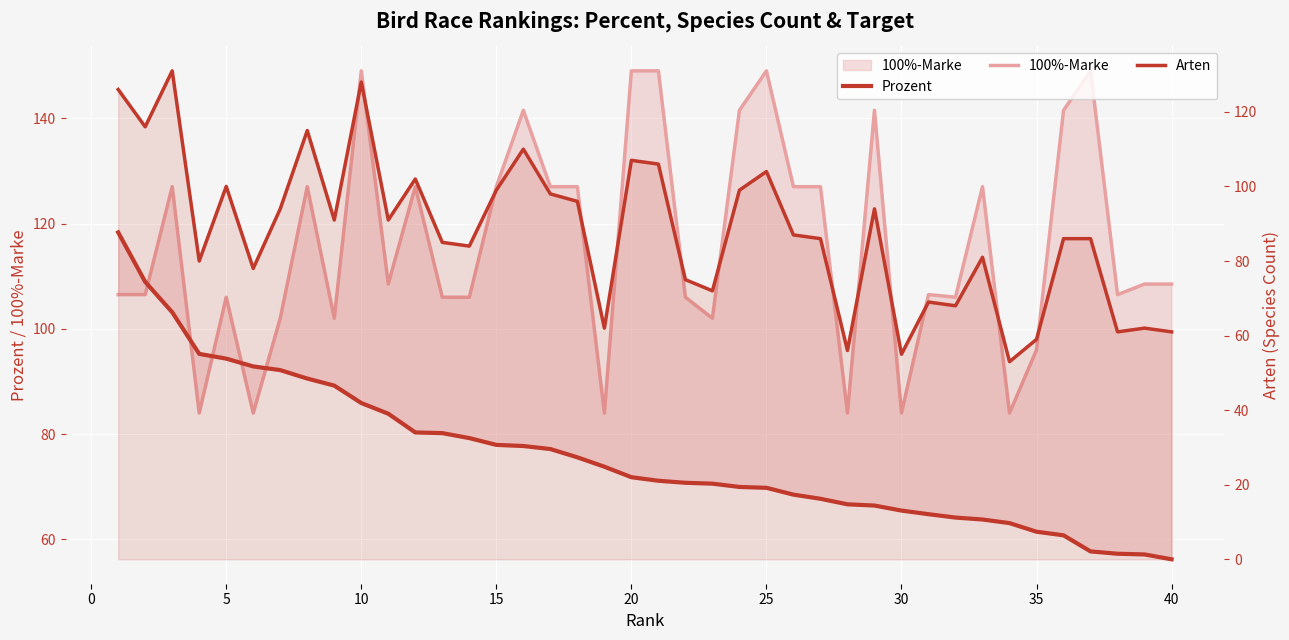

What is the lowest value of the Arten series?

53.0